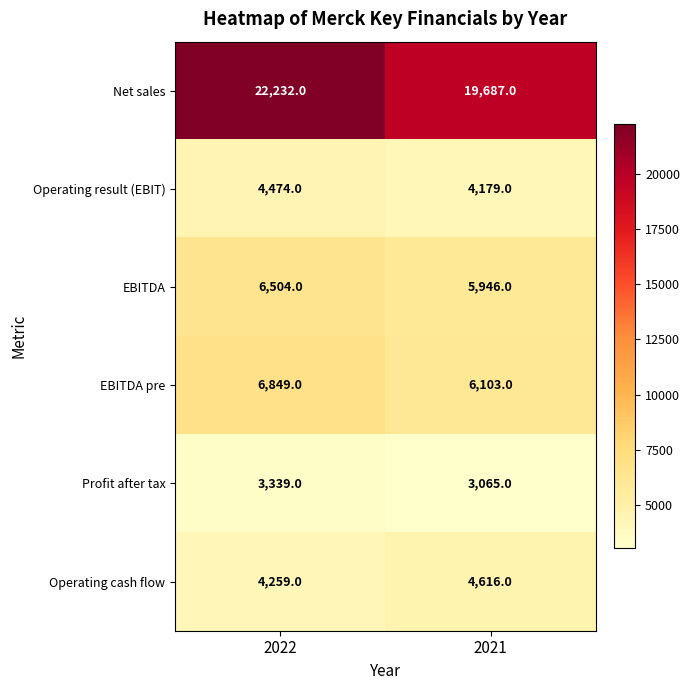

How many data points in EBITDA pre are less than 6849?

1